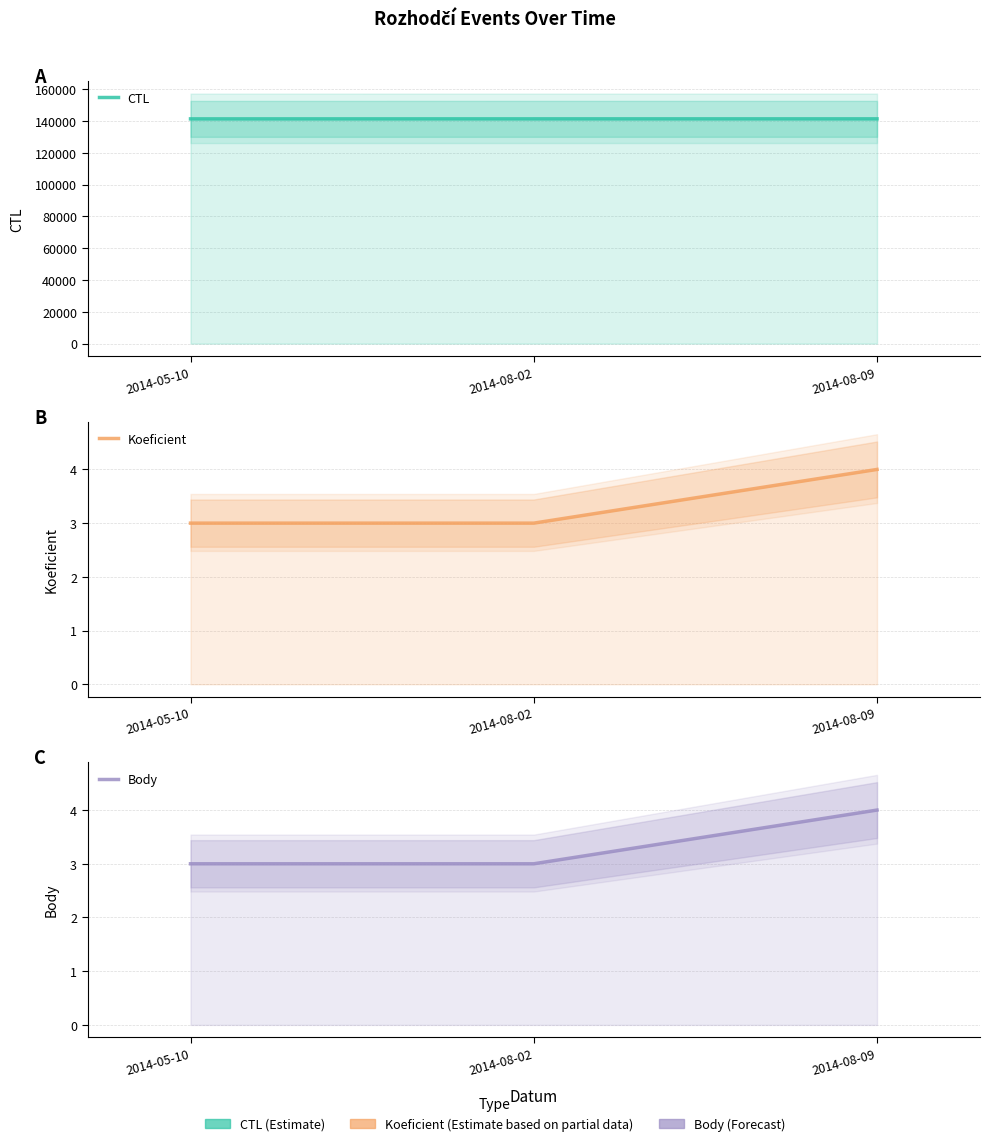

What is the average value of the Body series?

3